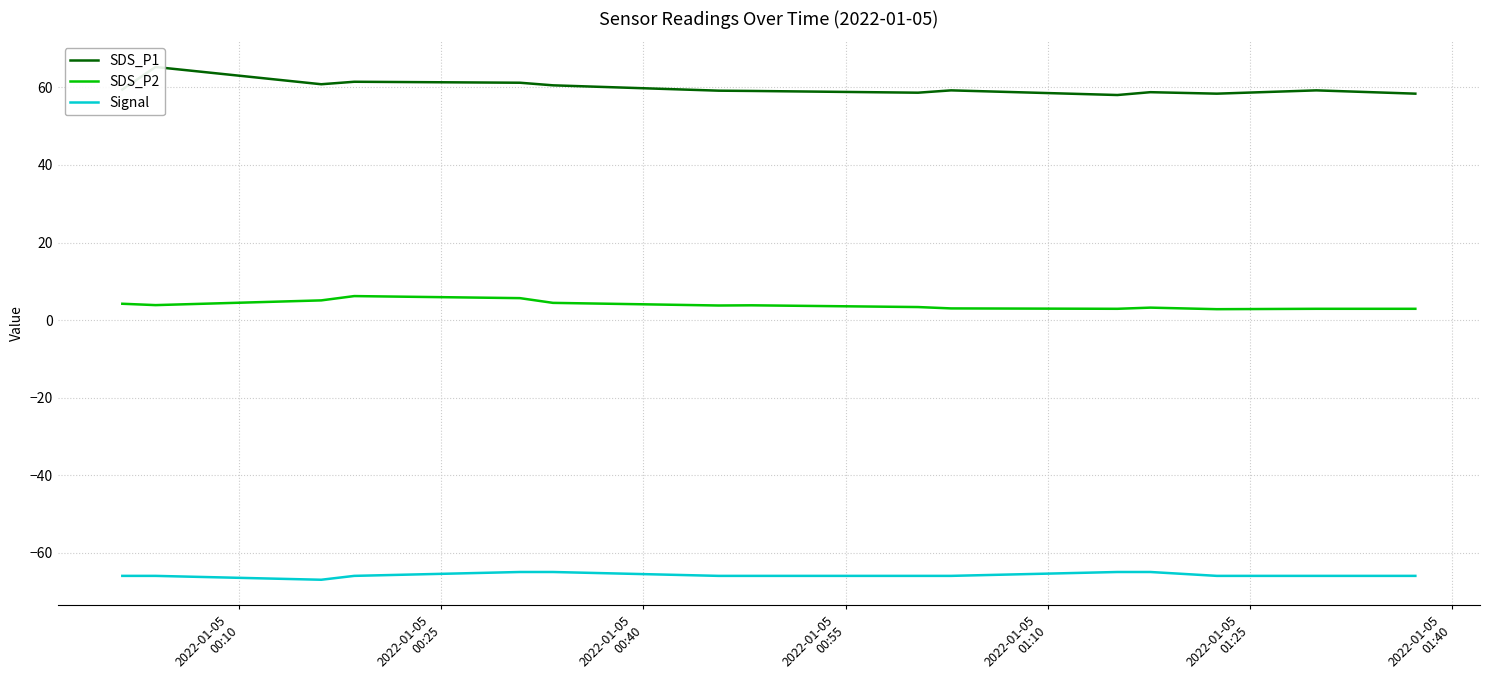

True or false: SDS_P2 and Signal intersect in this chart.

False